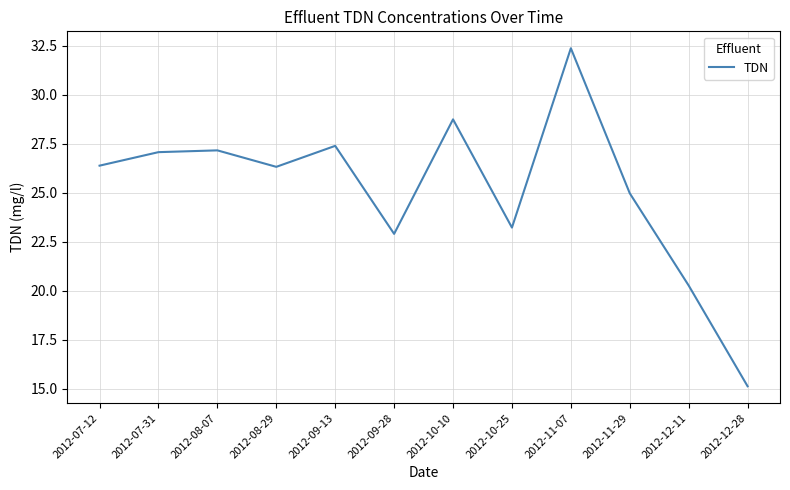

What value does the data have at 2012-11-29?

25.0